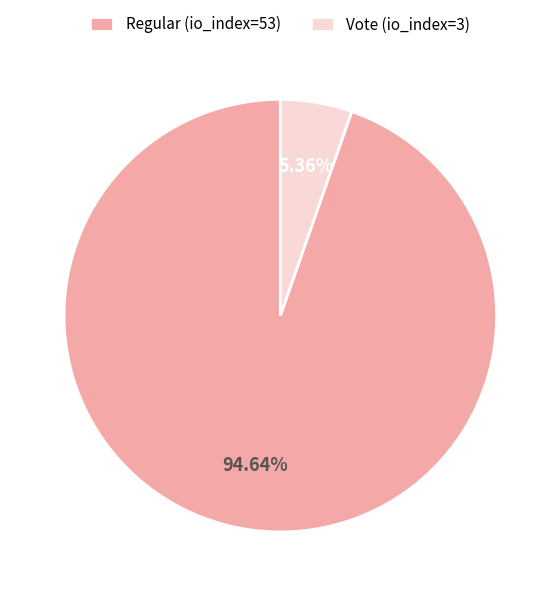

The Regular (io_index=53) slice represents 95% of the pie. True or false?

True